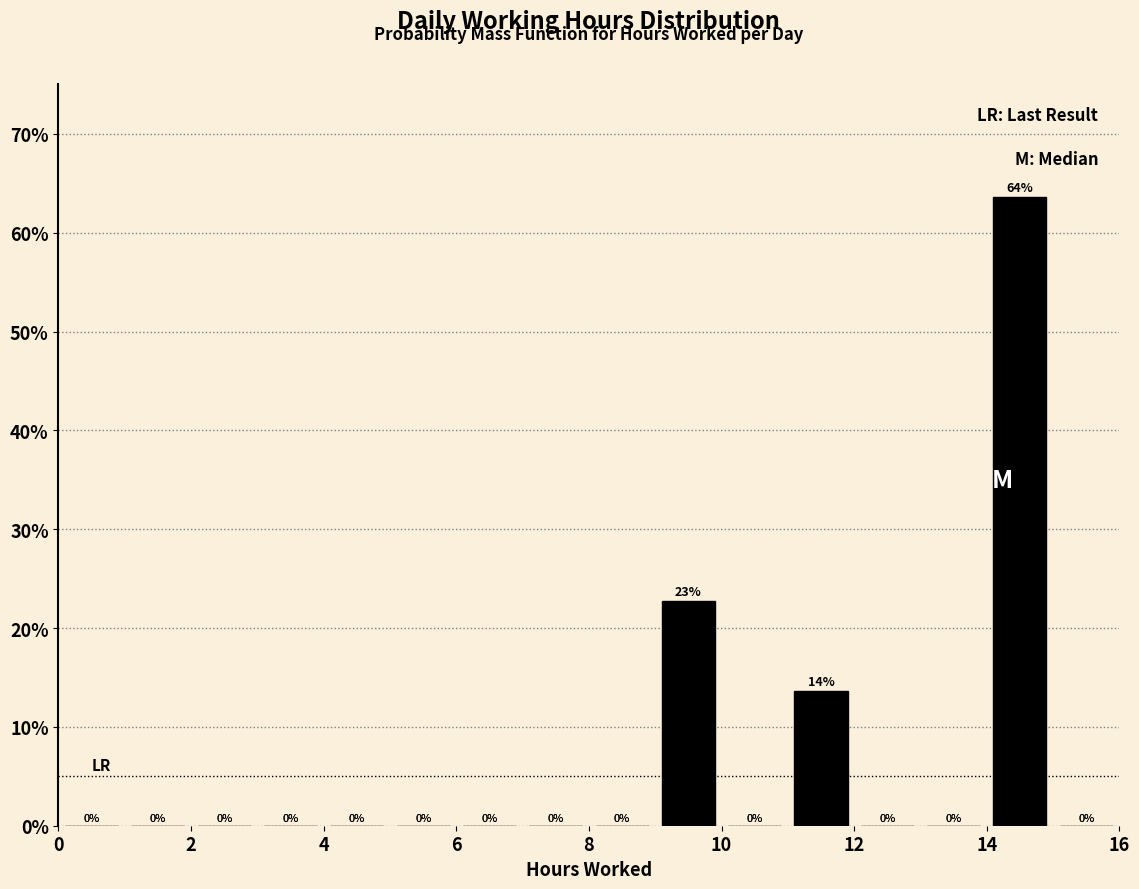

Which range on the x-axis has the tallest bar?

14 to 15